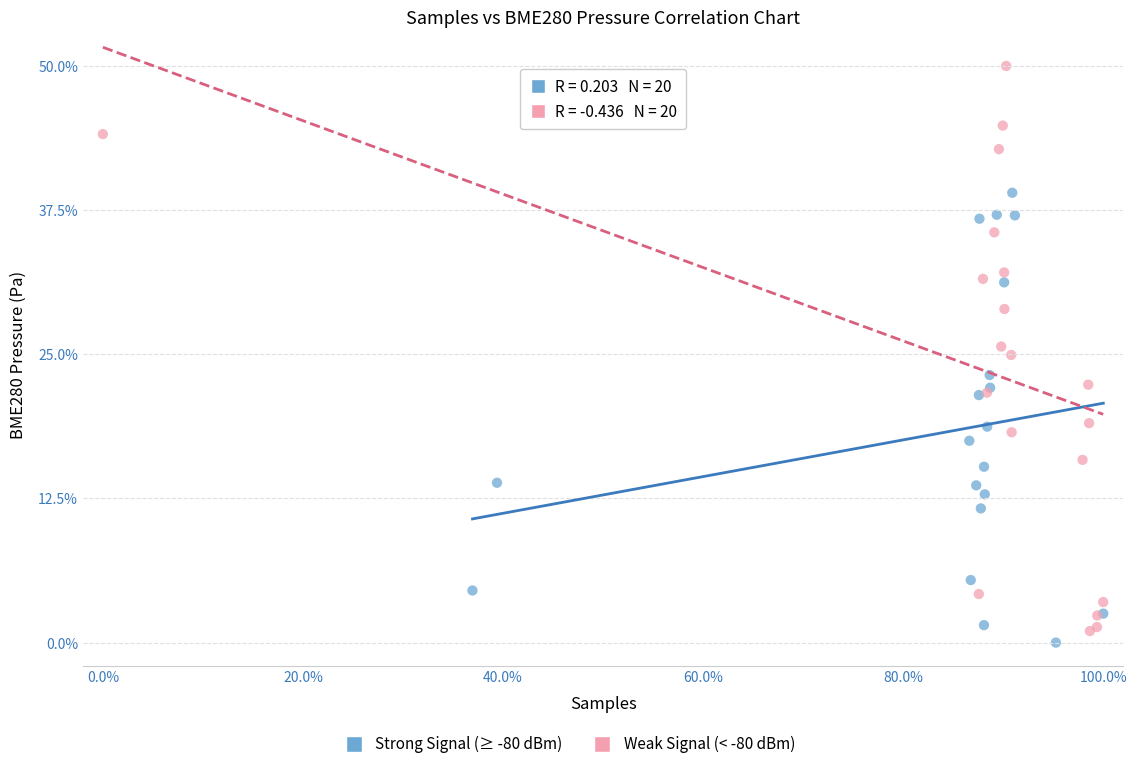

Which series has the widest spread of Y values?

Weak Signal (< -80 dBm)